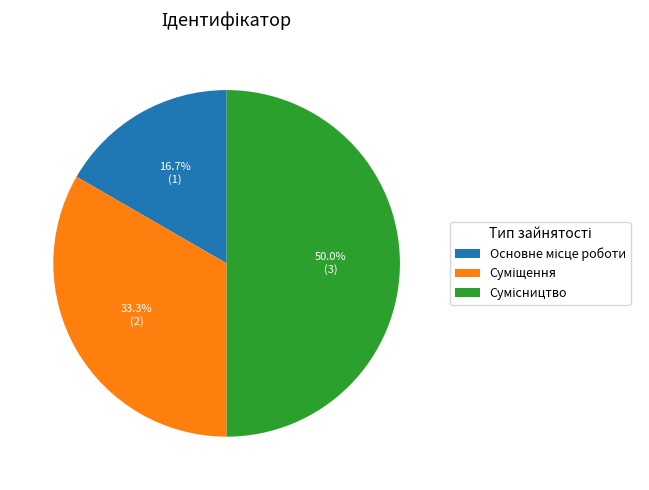

To the nearest percent, what is the average slice percentage?

33%